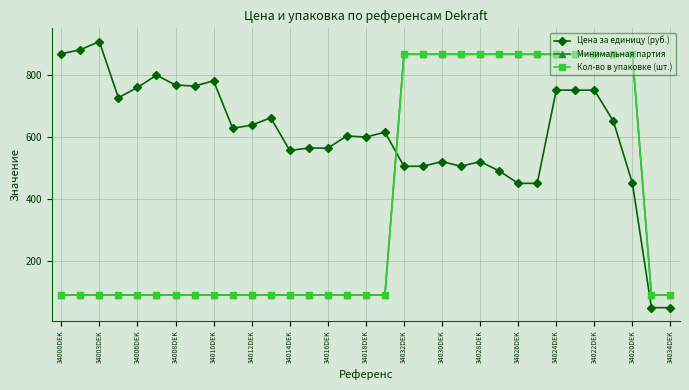

What is the minimum value for Цена за единицу (руб.)?

50.0